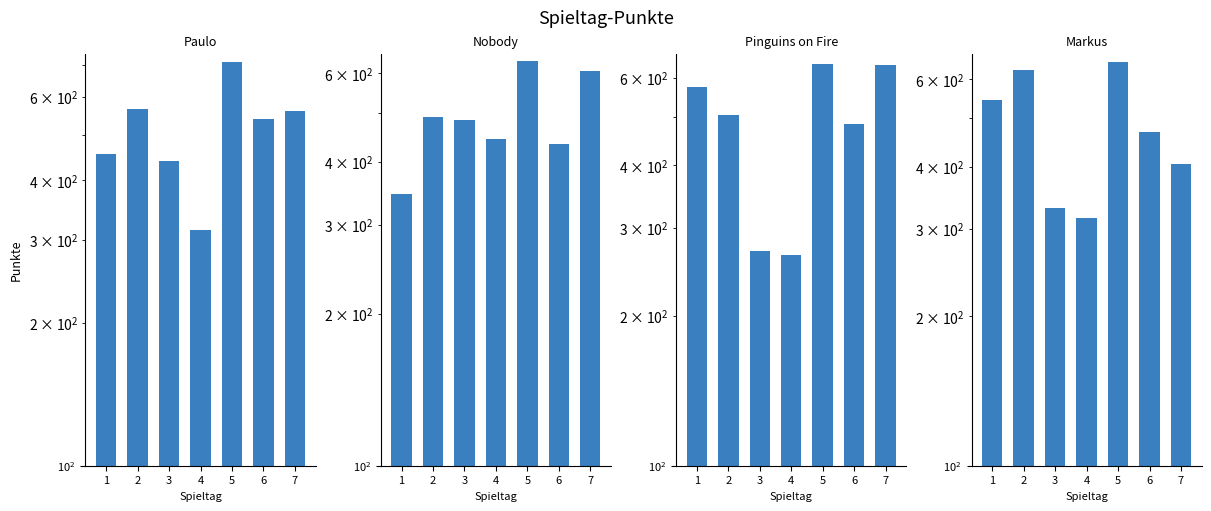

Which series has the widest spread of values?

Paulo